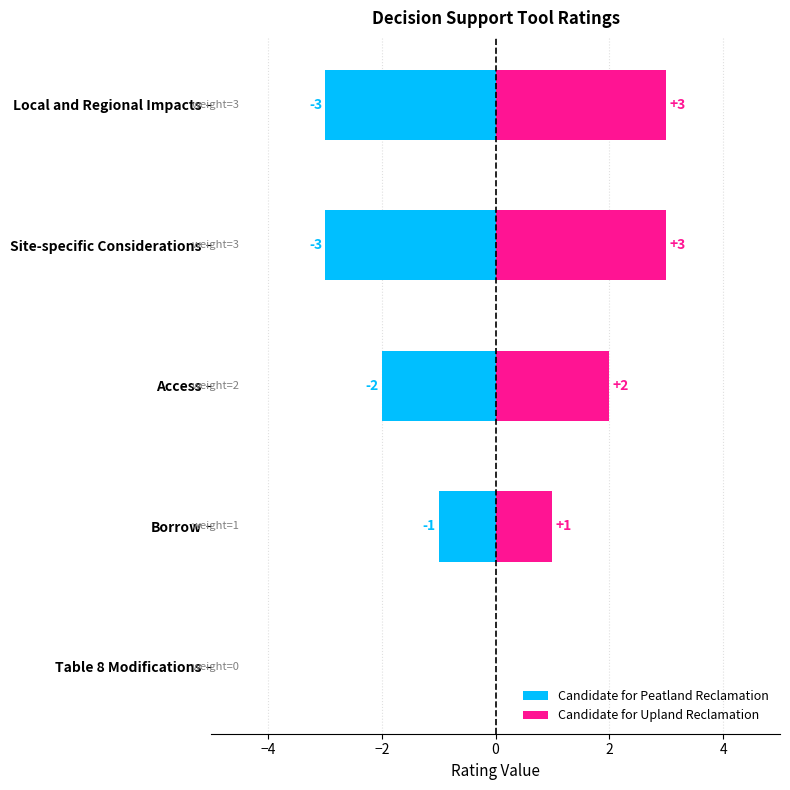

What is the lowest value of the Candidate for Peatland Reclamation series?

-3